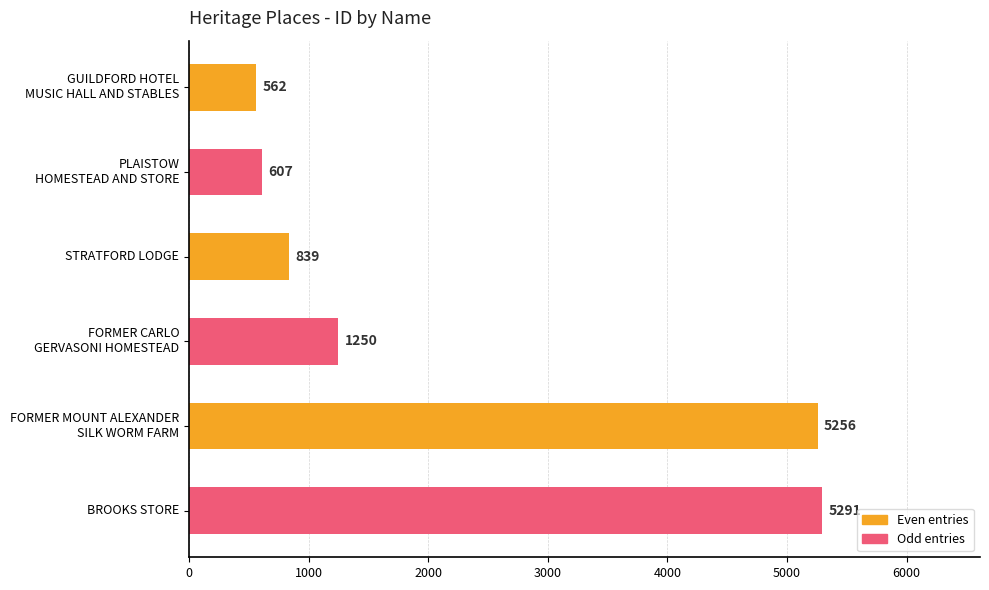

True or false: the data shows 1127 at BROOKS STORE.

False